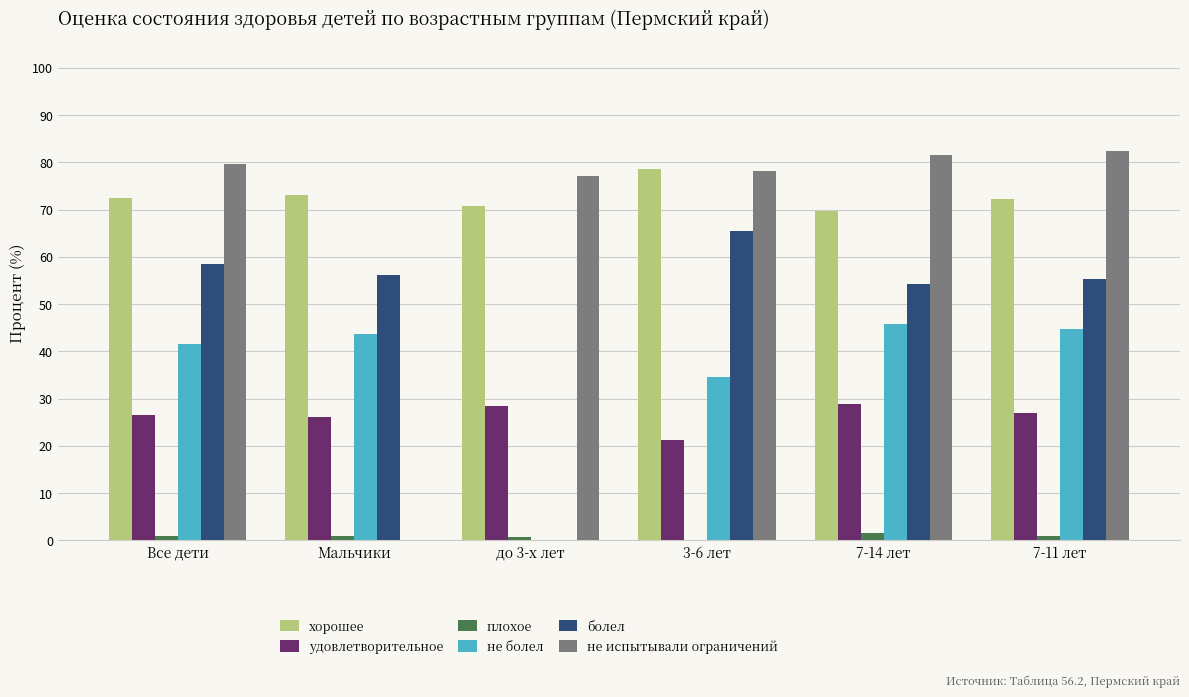

Which series has the largest total across all categories?

хорошее